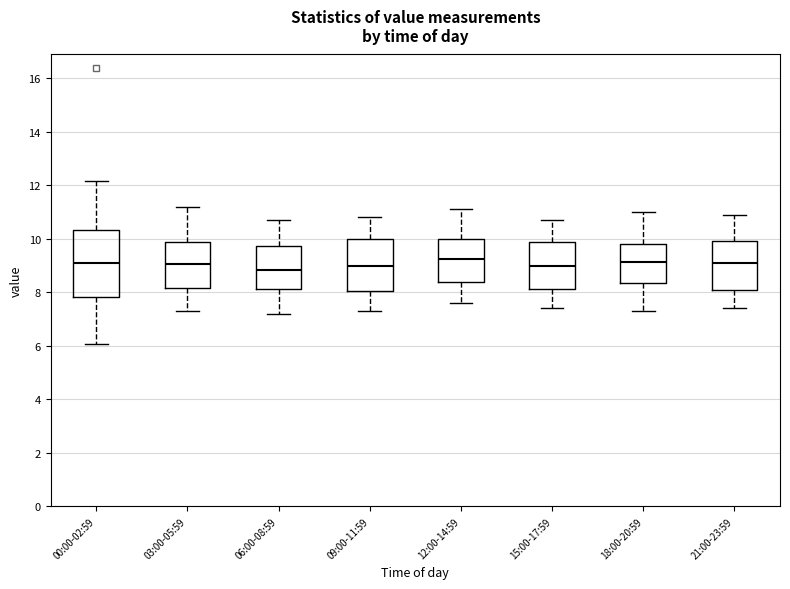

Where does the median line of the box for 09:00-11:59 sit on the y-axis? The values are not printed on the chart, so give them approximately, as read against the axis.

9.0